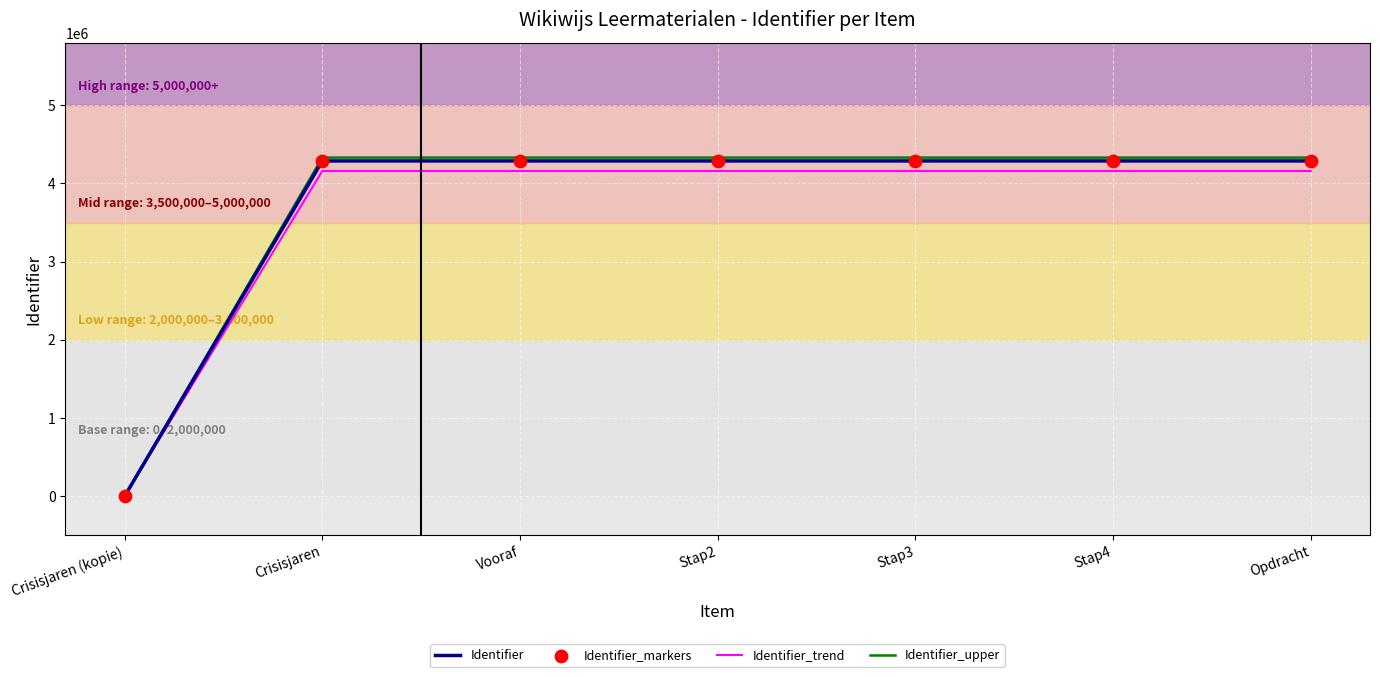

Is the value of Identifier at Stap4 greater than the value of Identifier_trend at Crisisjaren (kopie)?

Yes